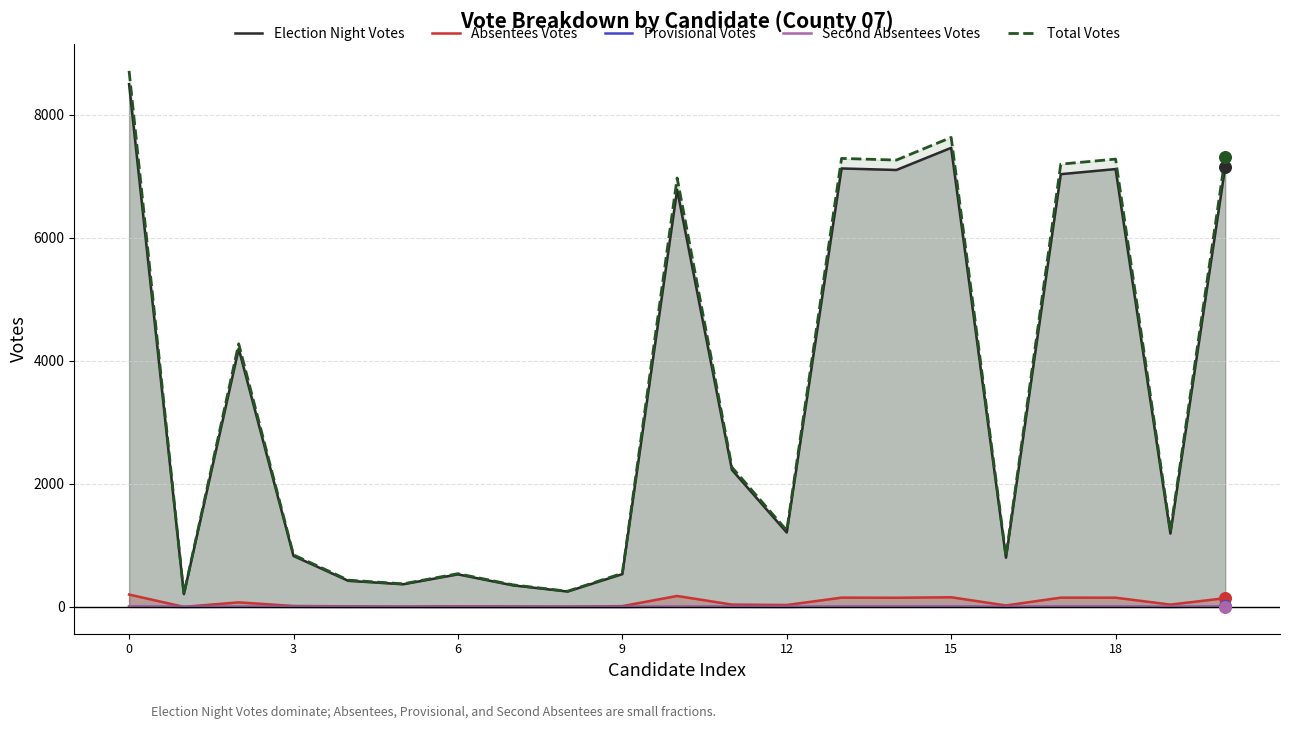

What are all the series names shown in the legend?

Election Night Votes, Absentees Votes, Provisional Votes, Second Absentees Votes, Total Votes